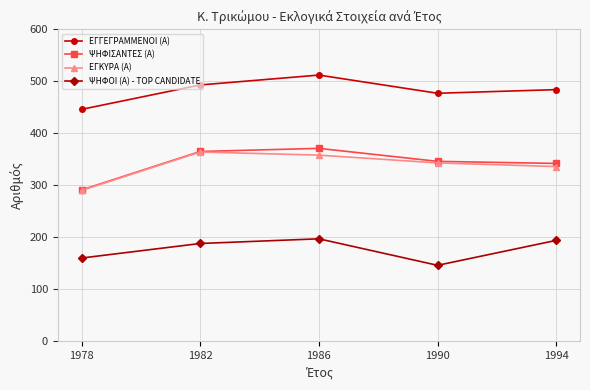

Count the number of data series in this chart.

4